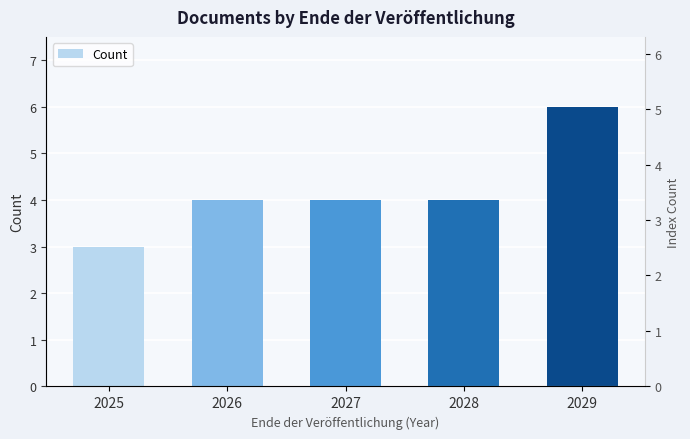

Which category has the highest value across all series?

2029